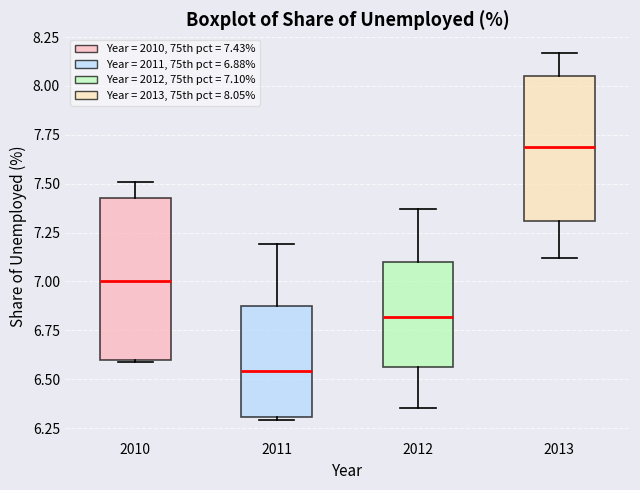

Where does the upper whisker of the box at x = 2013 end on the y-axis? The values are not printed on the chart, so give them approximately, as read against the axis.

8.15